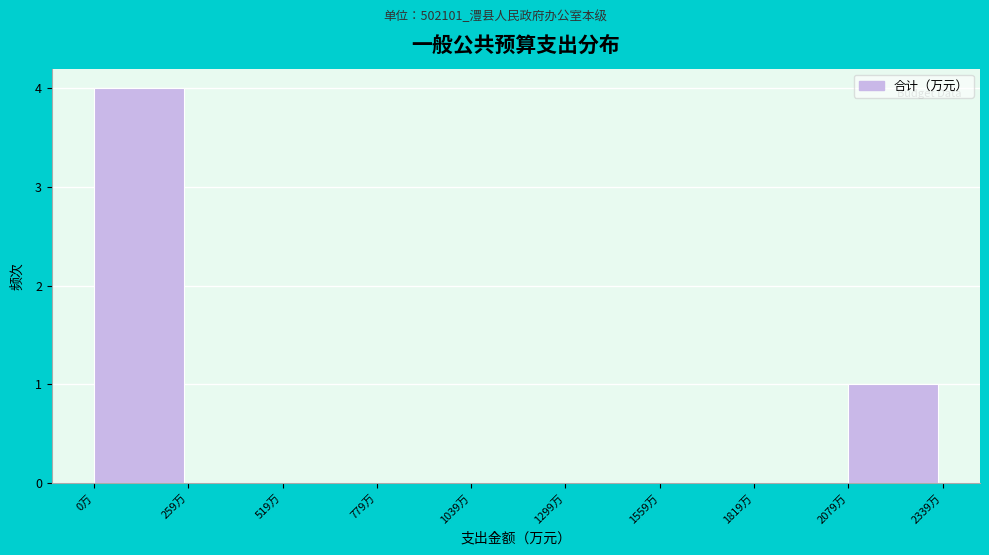

Reading left to right, list every bar in this chart as the range it spans on the x-axis followed by its height. Neither the bar edges nor the heights are printed on the chart, so give them approximately, as read against the axes.

0 to 250: 4
250 to 500: 0
500 to 800: 0
800 to 1050: 0
1050 to 1300: 0
1300 to 1550: 0
1550 to 1800: 0
1800 to 2100: 0
2100 to 2350: 1